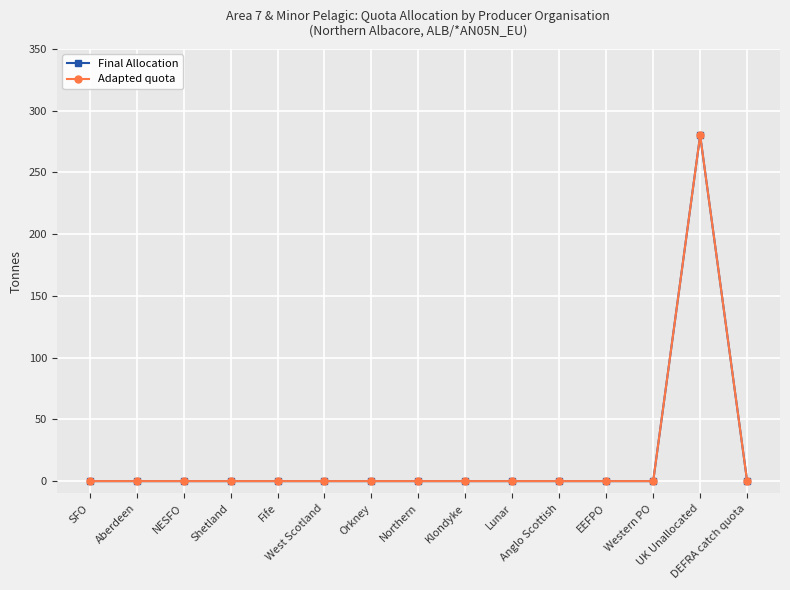

True or false: Adapted quota has a value of -145 at West Scotland.

False